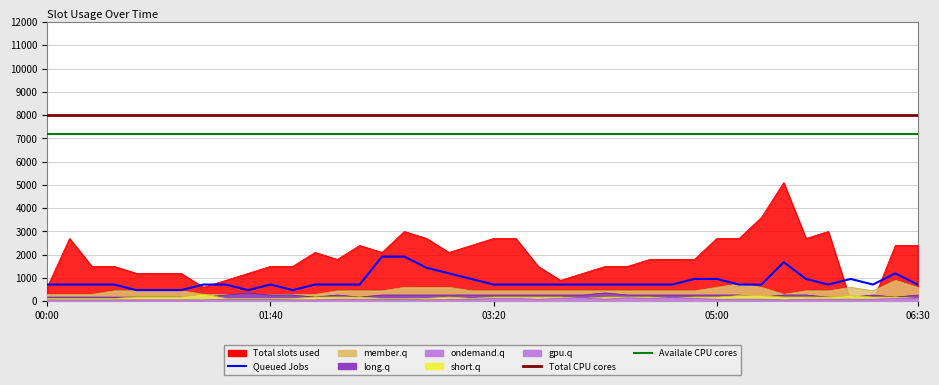

The value of Total CPU cores at 12 is 13143. True or false?

False